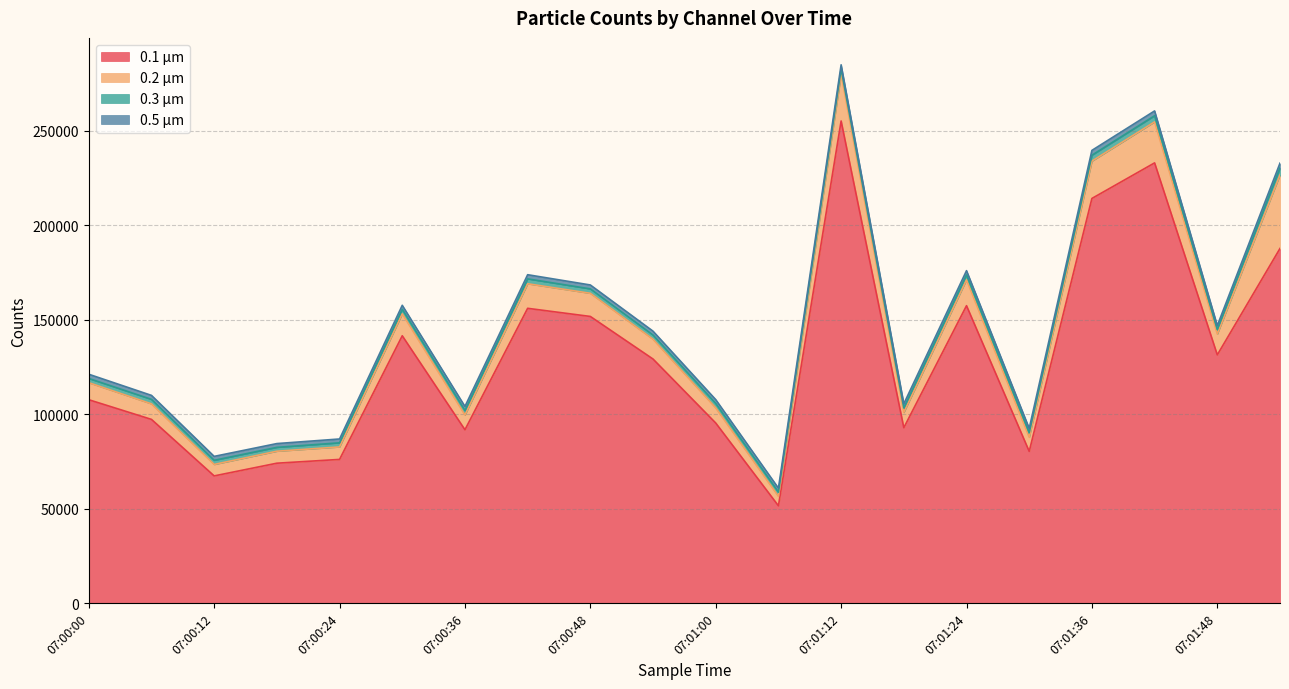

What is the value of the 0.5 µm point at the 5th from the left?

2034